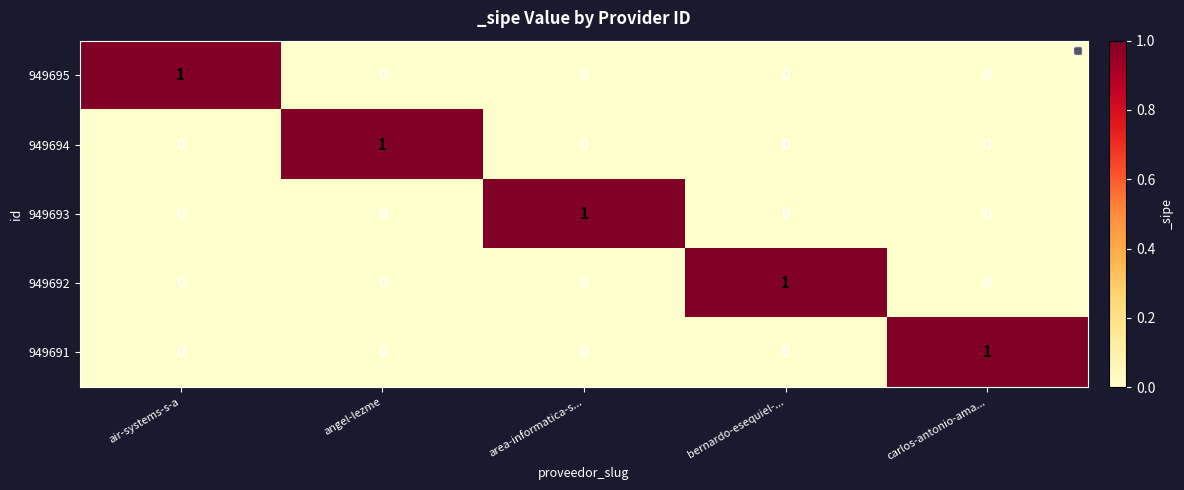

Reading left to right, what are all the values shown in this chart?

949695: air-systems-s-a=1	angel-lezme=0	area-informatica-s...=0	bernardo-esequiel-...=0	carlos-antonio-ama...=0
949694: air-systems-s-a=0	angel-lezme=1	area-informatica-s...=0	bernardo-esequiel-...=0	carlos-antonio-ama...=0
949693: air-systems-s-a=0	angel-lezme=0	area-informatica-s...=1	bernardo-esequiel-...=0	carlos-antonio-ama...=0
949692: air-systems-s-a=0	angel-lezme=0	area-informatica-s...=0	bernardo-esequiel-...=1	carlos-antonio-ama...=0
949691: air-systems-s-a=0	angel-lezme=0	area-informatica-s...=0	bernardo-esequiel-...=0	carlos-antonio-ama...=1